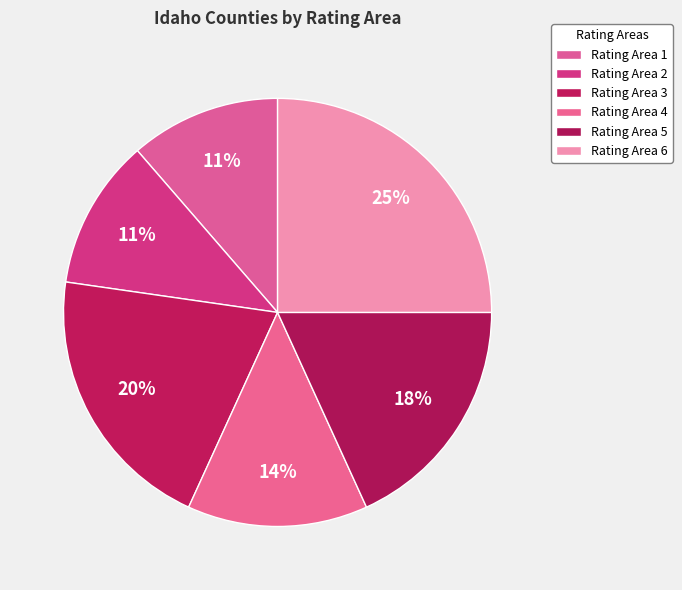

Combined, what portion of the pie is Rating Area 1 and Rating Area 2?

22.7%